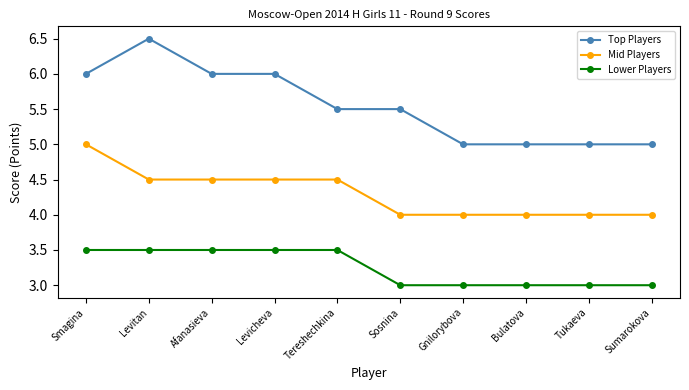

The Top Players series shows 2.2 at Sosnina. True or false?

False